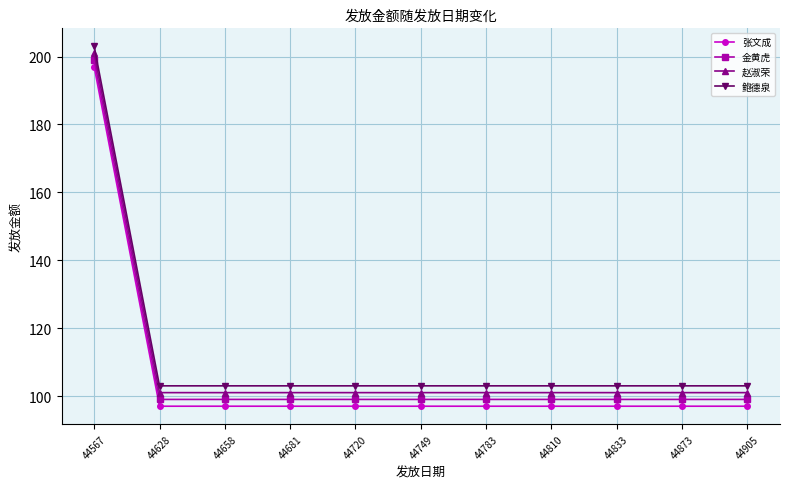

Reading left to right, extract all data points from this chart.

张文成: 44567=197	44628=97	44658=97	44681=97	44720=97	44749=97	44783=97	44810=97	44833=97	44873=97	44905=97
金黄虎: 44567=199	44628=99	44658=99	44681=99	44720=99	44749=99	44783=99	44810=99	44833=99	44873=99	44905=99
赵淑荣: 44567=201	44628=101	44658=101	44681=101	44720=101	44749=101	44783=101	44810=101	44833=101	44873=101	44905=101
鲍德泉: 44567=203	44628=103	44658=103	44681=103	44720=103	44749=103	44783=103	44810=103	44833=103	44873=103	44905=103